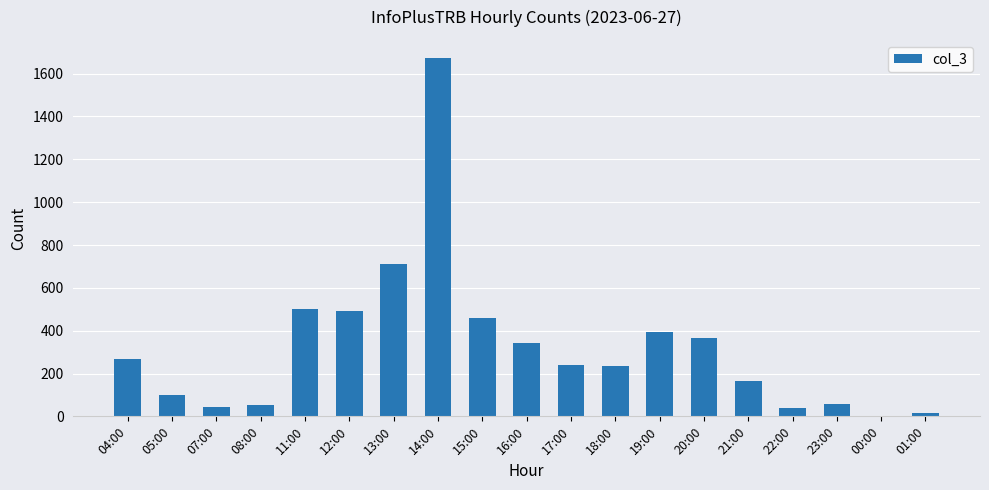

The chart shows a value of 53 at 08:00. True or false?

True